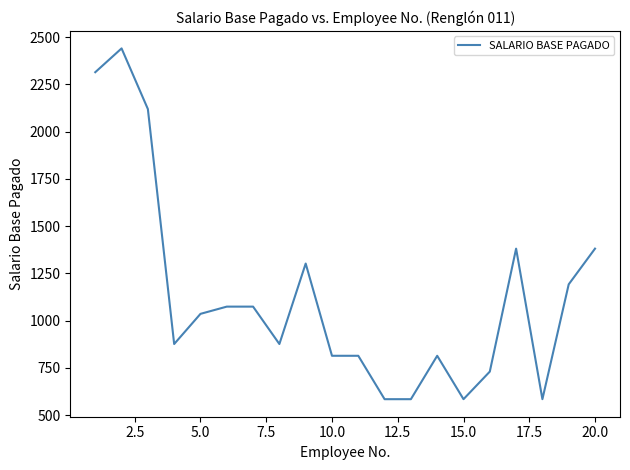

What is the minimum value shown in the chart?

584.0